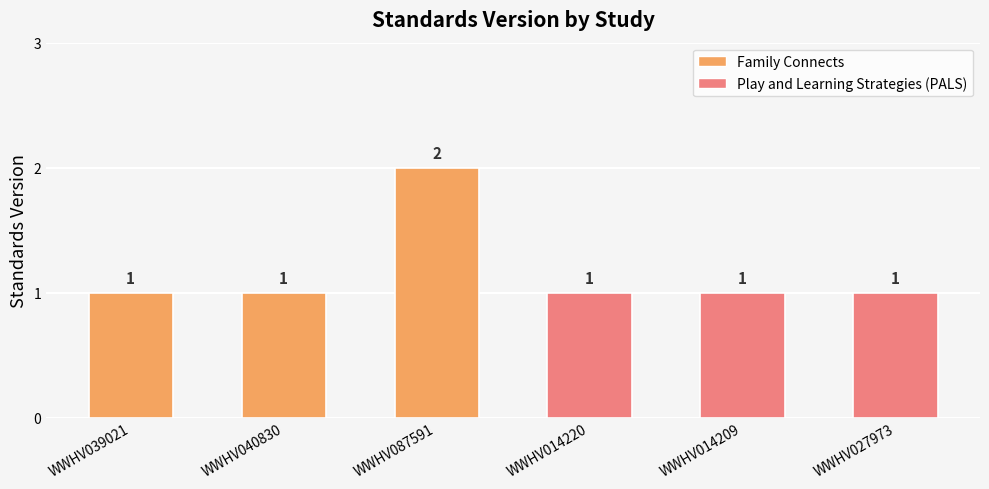

Rank the categories by value from lowest to highest.

WWHV039021, WWHV040830, WWHV014220, WWHV014209, WWHV027973, WWHV087591